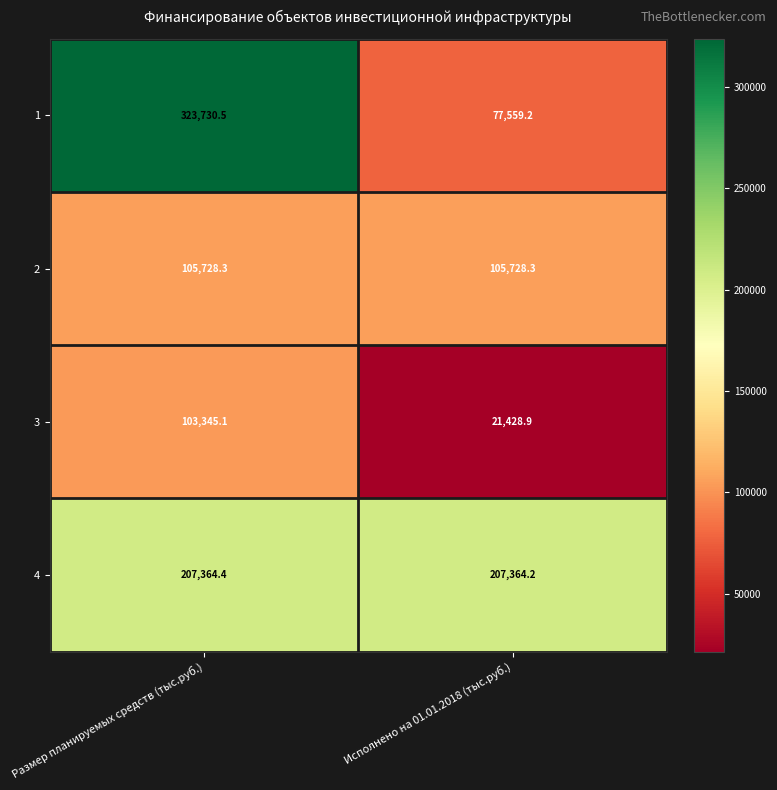

The value of 3 at Исполнено на 01.01.2018 (тыс.руб.) is 21428.9. True or false?

True